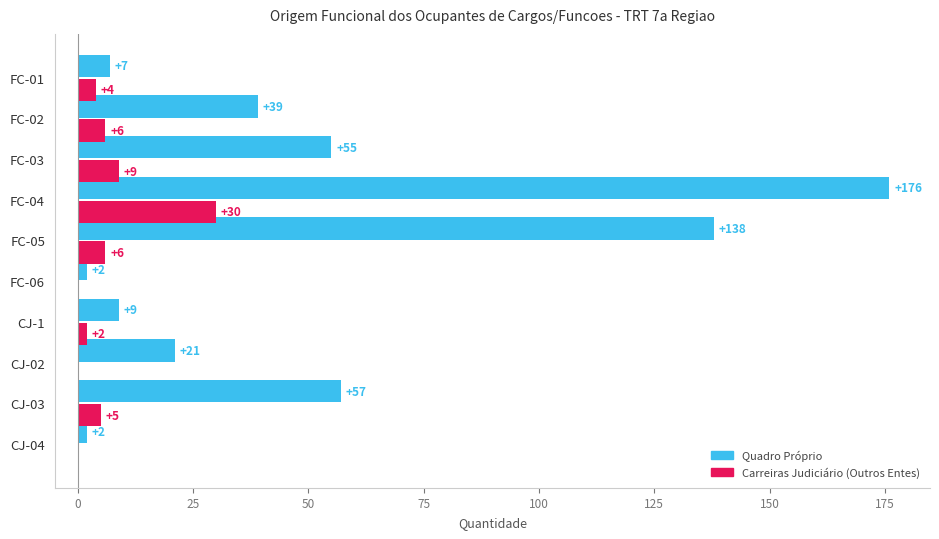

What is the greatest value displayed?

176